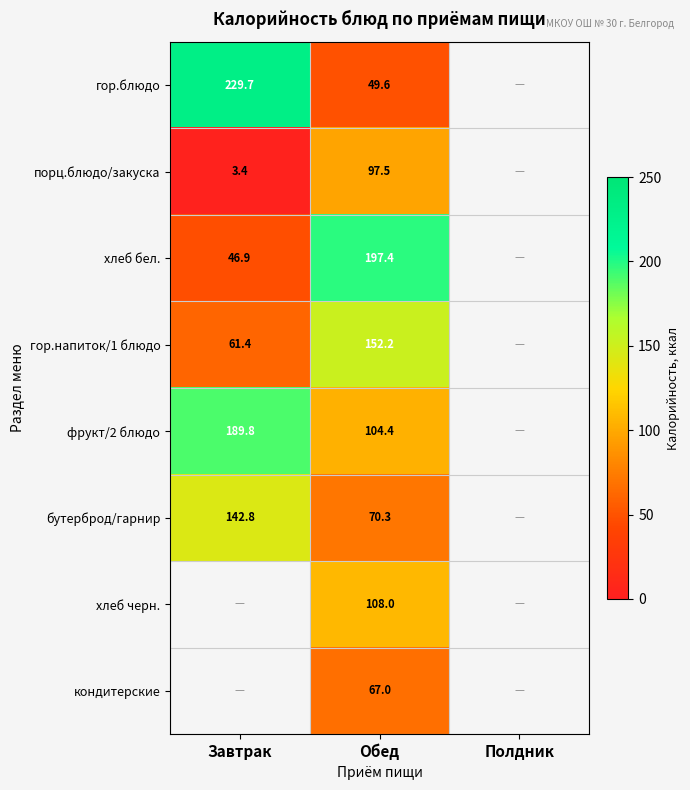

What is the total value across all series at Обед?

846.4